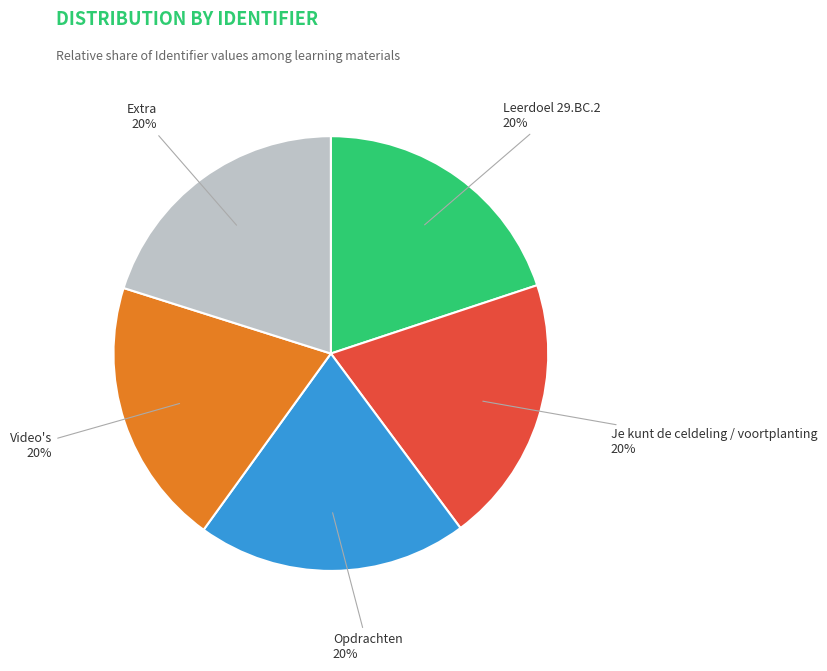

Does Video's account for over 50% of the chart?

No